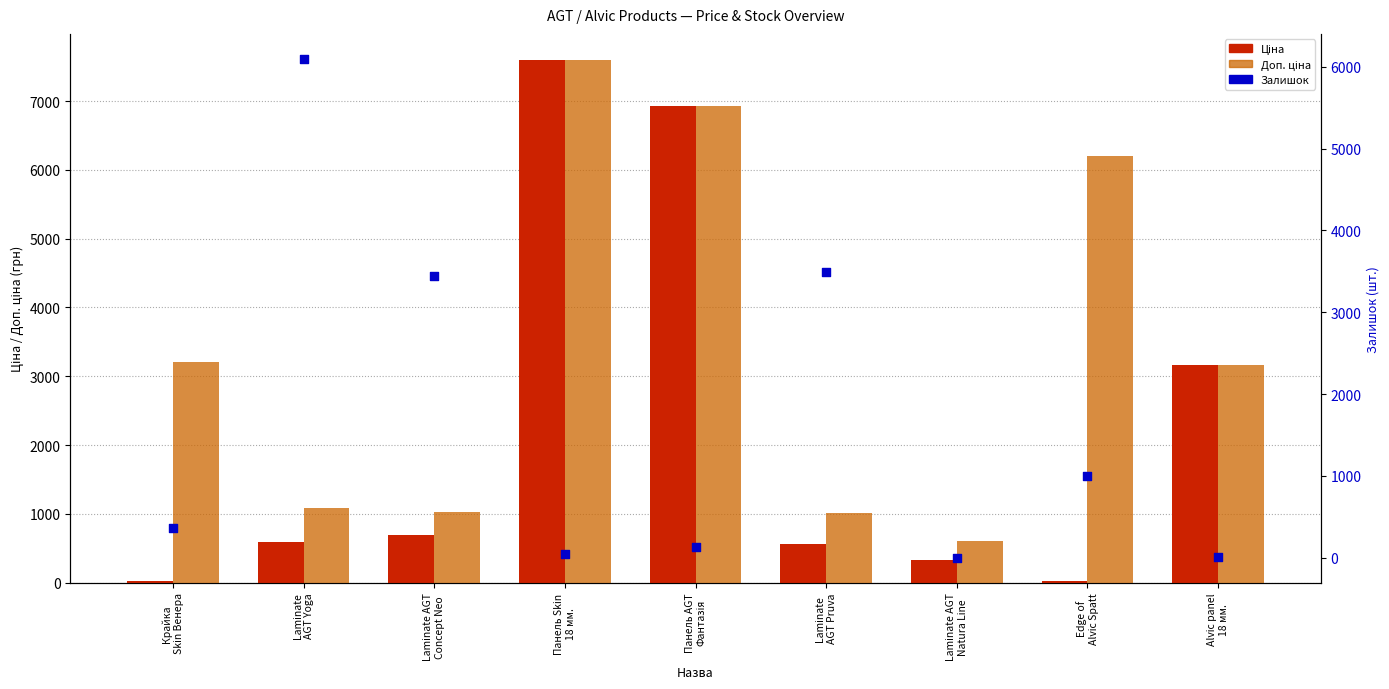

At which category is the sum across all series the highest?

Панель Skin
18 мм.